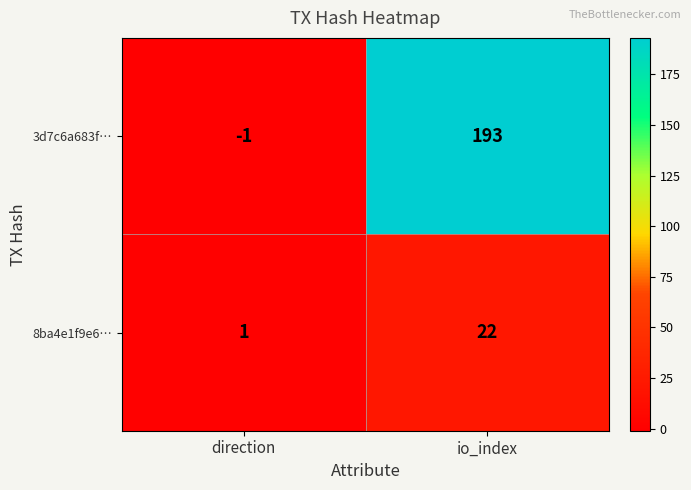

Rank the series by their average value, from highest to lowest.

3d7c6a683f…, 8ba4e1f9e6…